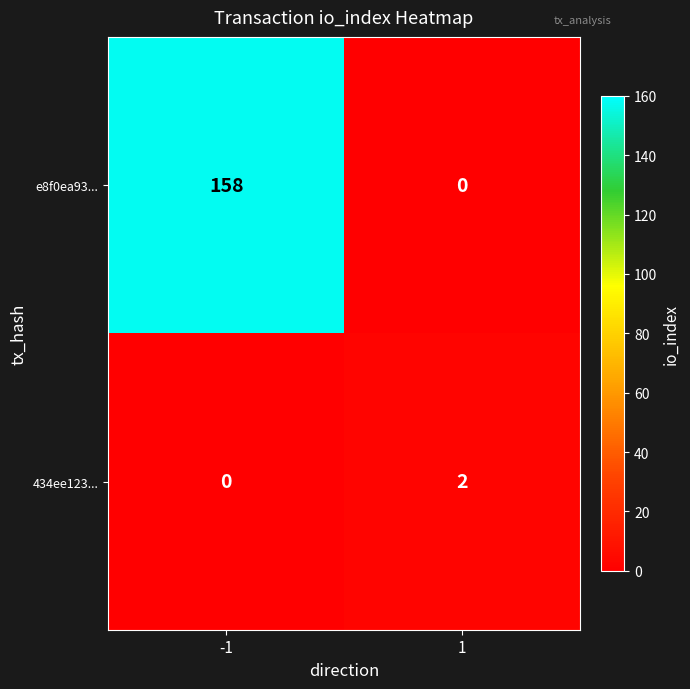

Reading right to left, what are all the values shown in this chart?

e8f0ea93...: 1=0	-1=158
434ee123...: 1=2	-1=0